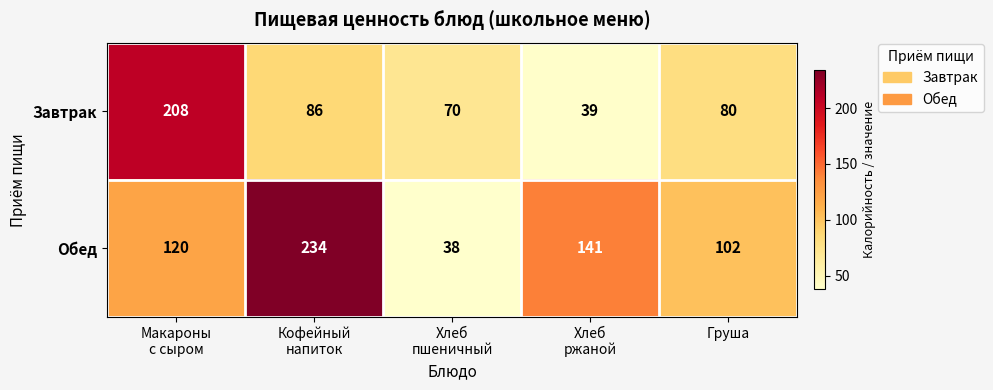

Read the Завтрак value at Груша.

80